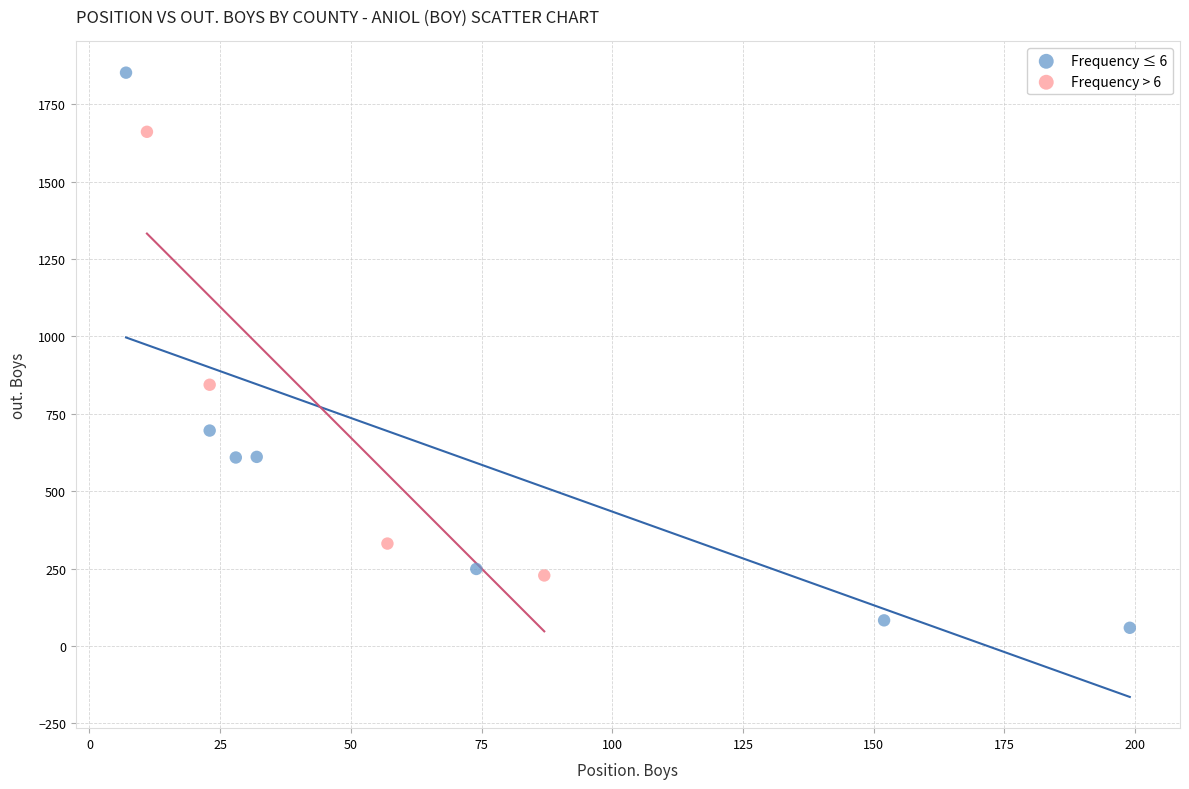

Which series contains the highest Y value?

Frequency ≤ 6